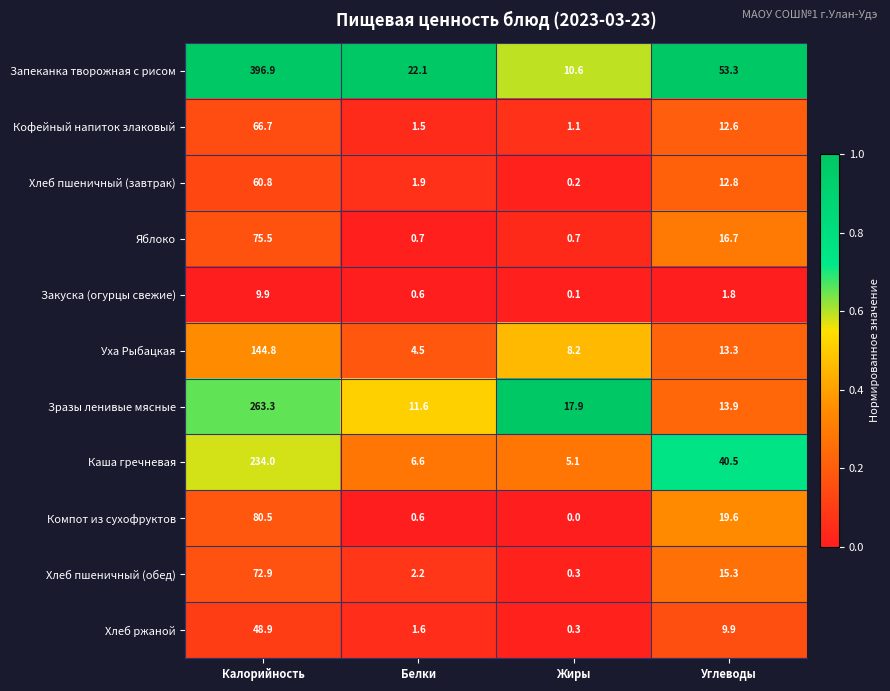

Which series has the widest spread of values?

Запеканка творожная с рисом